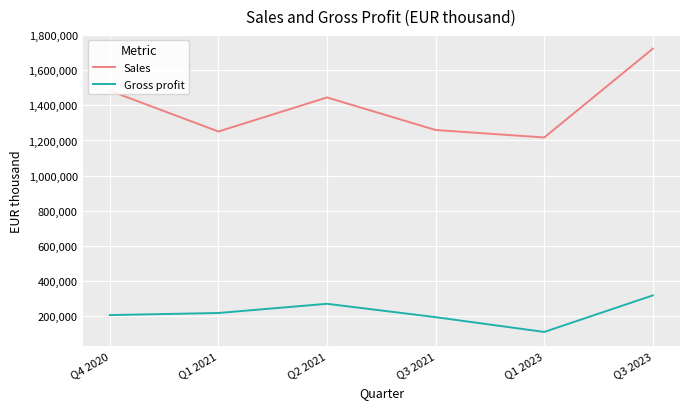

Where does the Sales series first go above 1445403?

Q4 2020